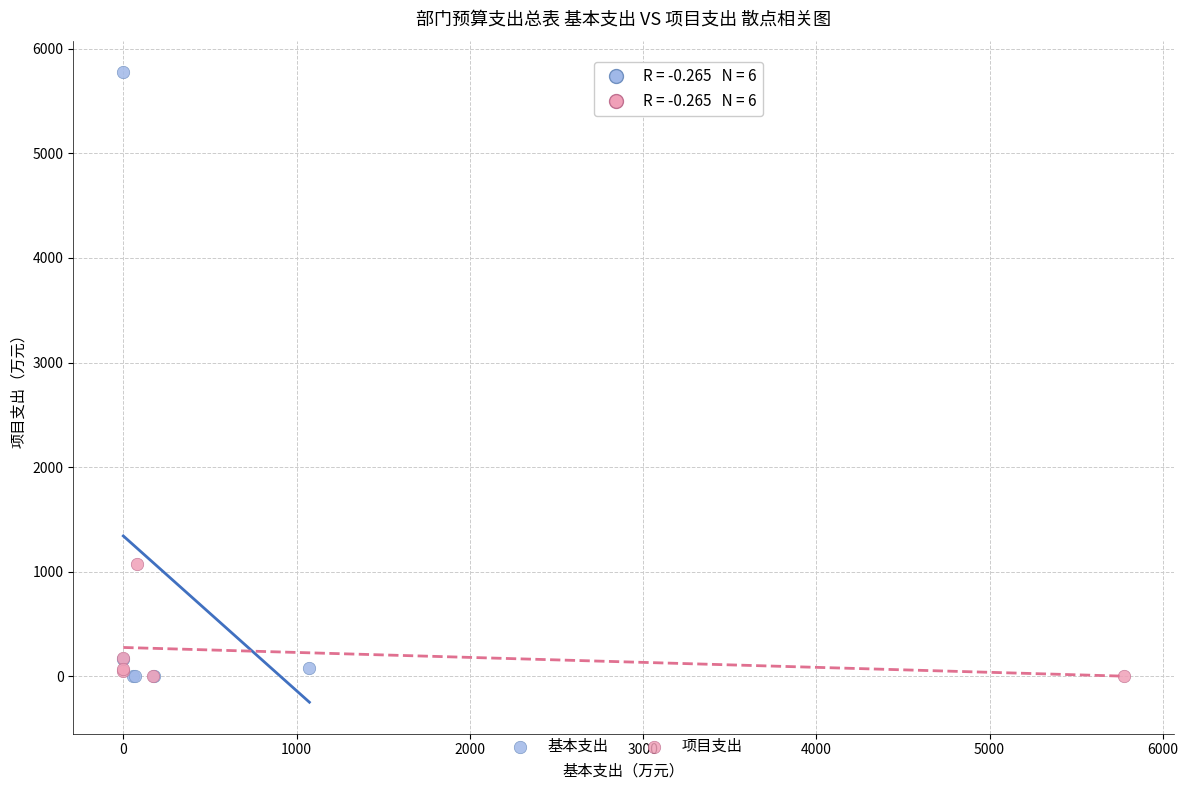

Which series reaches the maximum Y coordinate?

基本支出